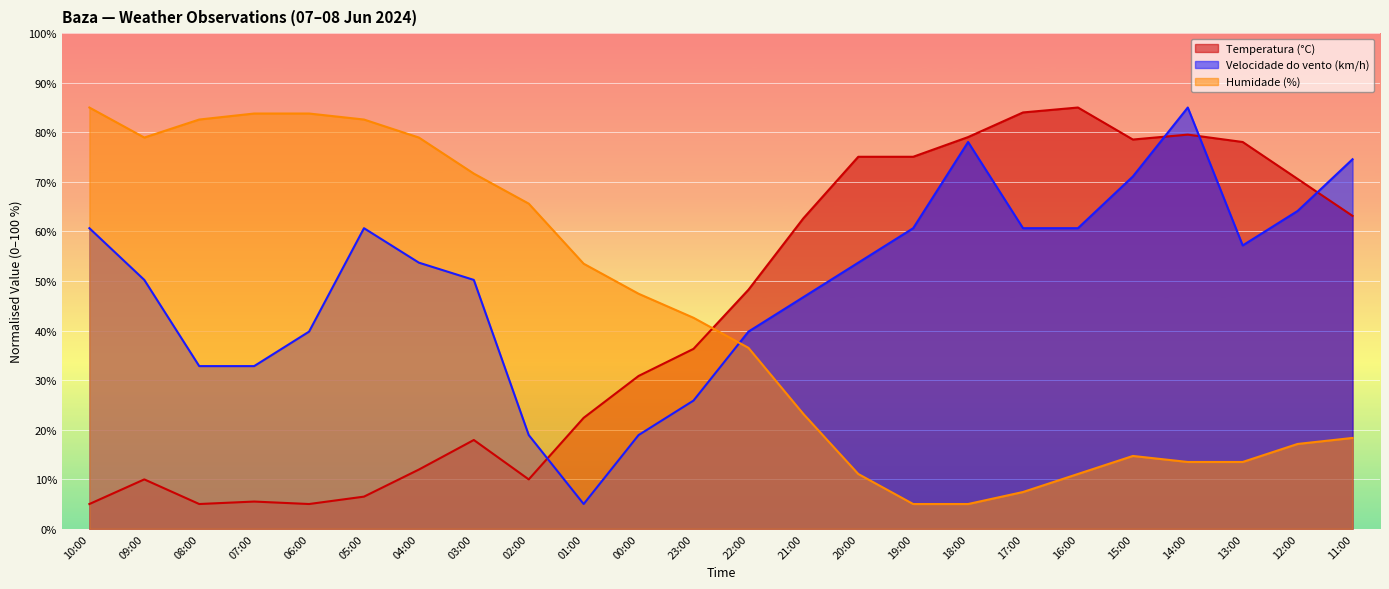

What is the difference between the maximum and minimum values in the Velocidade do vento (km/h) series?

80.0